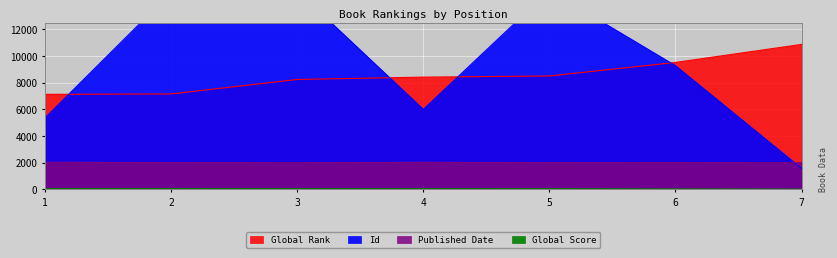

Is it true that Id equals 5358 at 1?

True